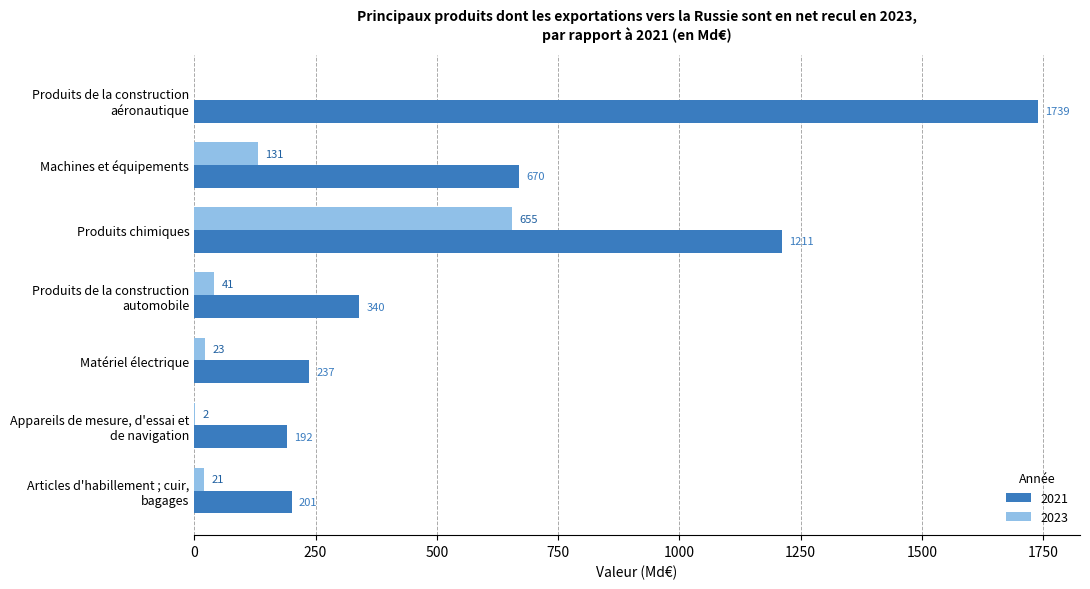

True or false: 2023 has a value of 22.6 at Matériel électrique.

True